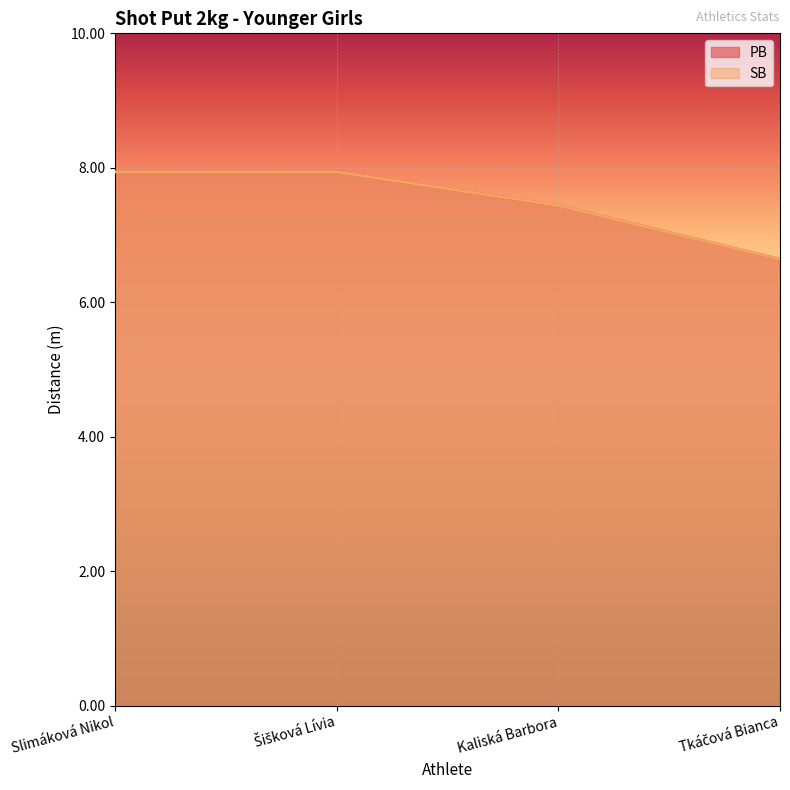

What is the value of the SB point at the 2nd from the left?

7.9